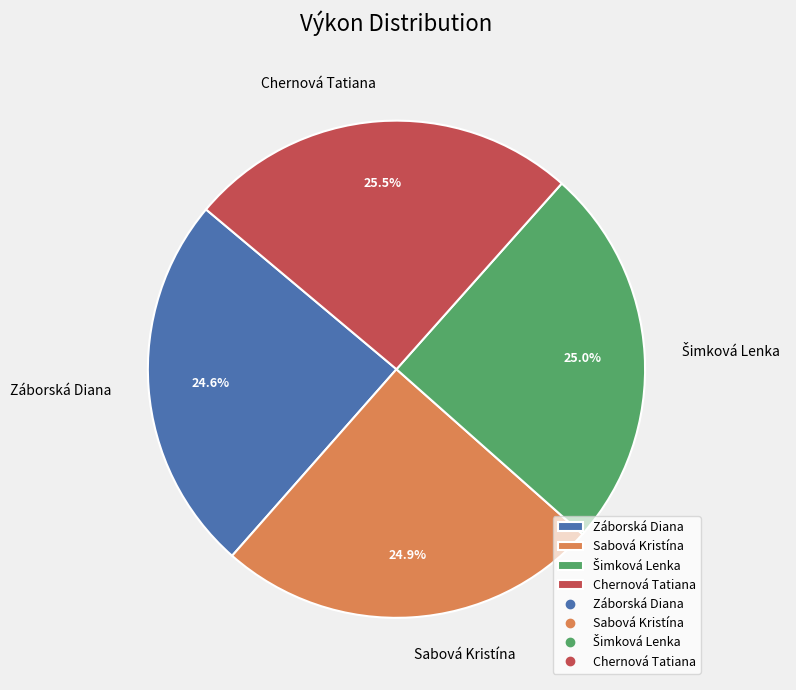

Approximately how many times larger is the value at Chernová Tatiana compared to Záborská Diana?

1.0